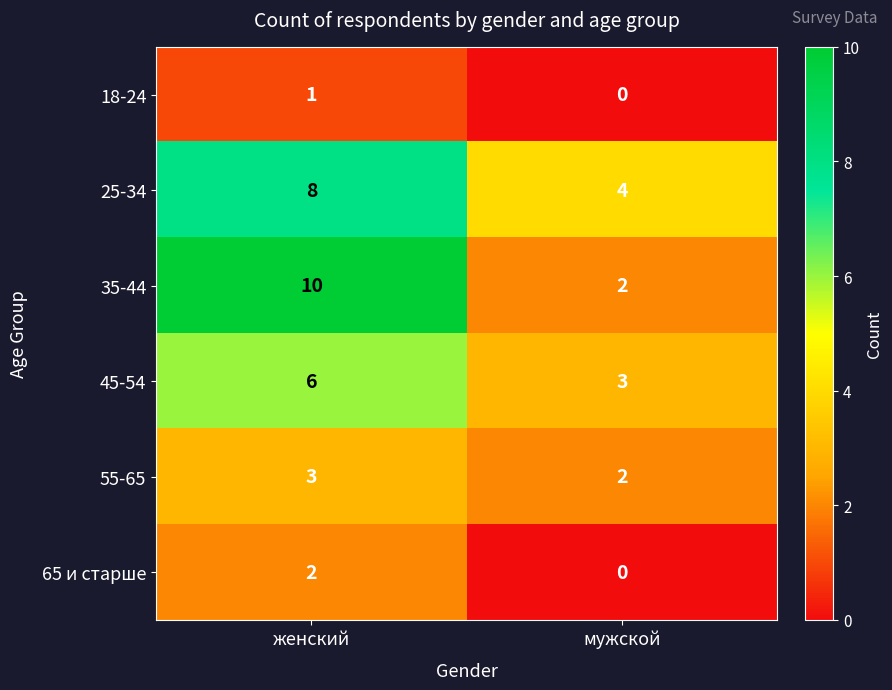

Reading left to right, extract all data points from this chart.

18-24: женский=1	мужской=0
25-34: женский=8	мужской=4
35-44: женский=10	мужской=2
45-54: женский=6	мужской=3
55-65: женский=3	мужской=2
65 и старше: женский=2	мужской=0